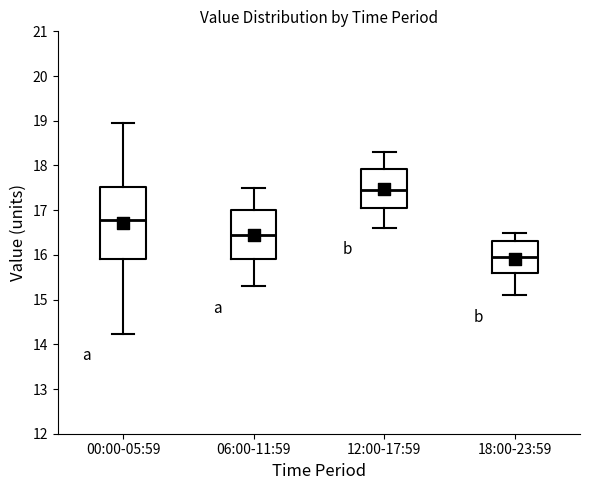

Where is the lower edge of the box for 06:00-11:59 on the y-axis? The values are not printed on the chart, so give them approximately, as read against the axis.

15.9